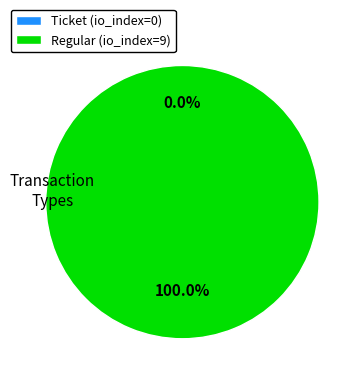

What is the change in value from Ticket (io_index=0) to Regular (io_index=9)?

+9